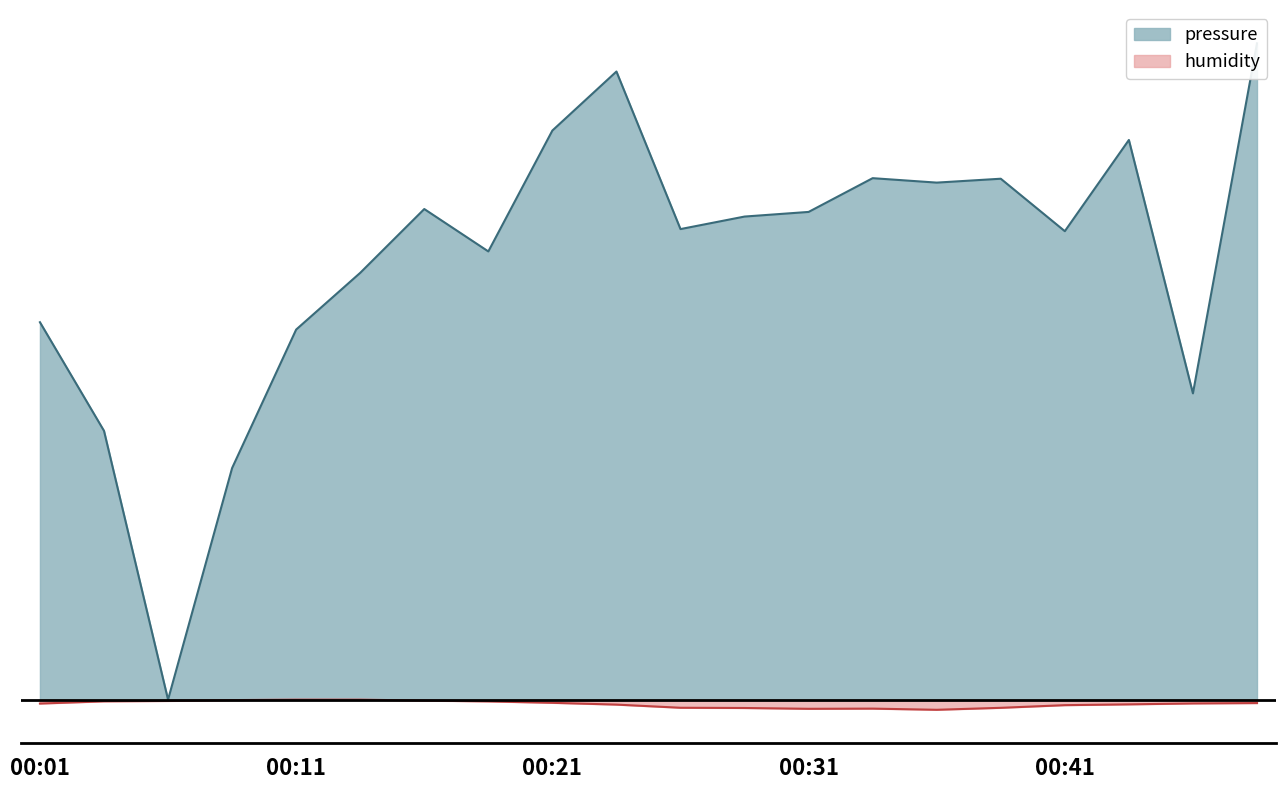

True or false: pressure and humidity intersect in this chart.

False